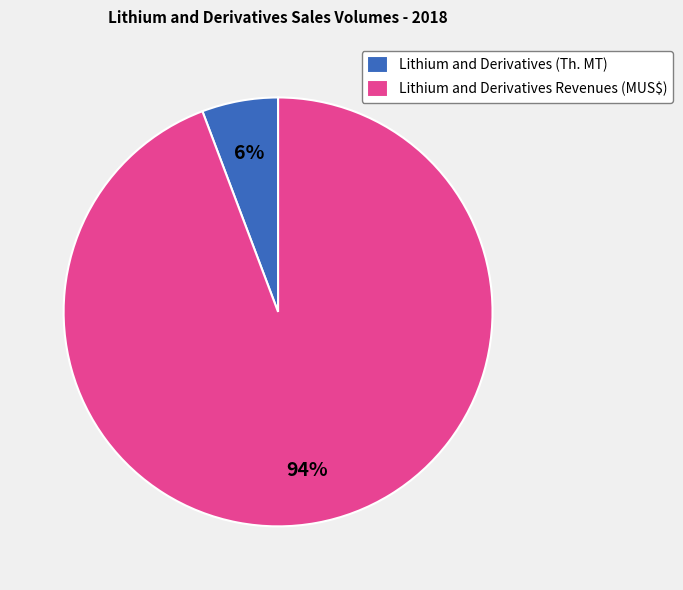

Between Lithium and Derivatives Revenues (MUS$) and Lithium and Derivatives (Th. MT), which is larger?

Lithium and Derivatives Revenues (MUS$)